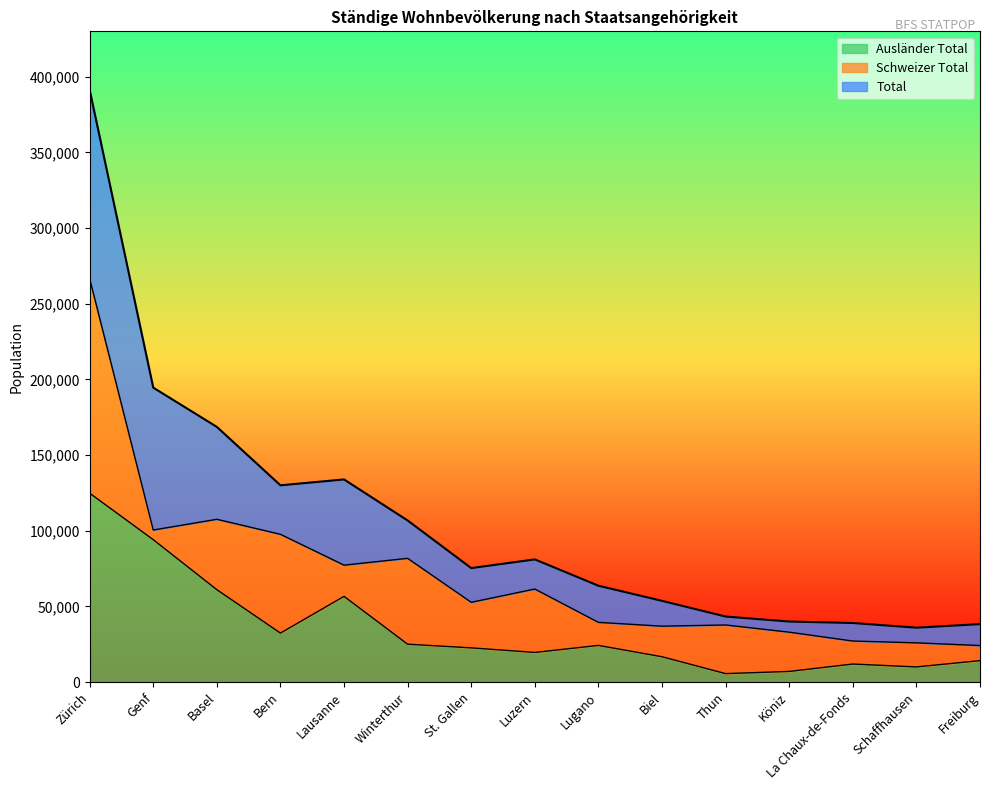

What is the difference between the highest and lowest values at La Chaux-de-Fonds?

27113